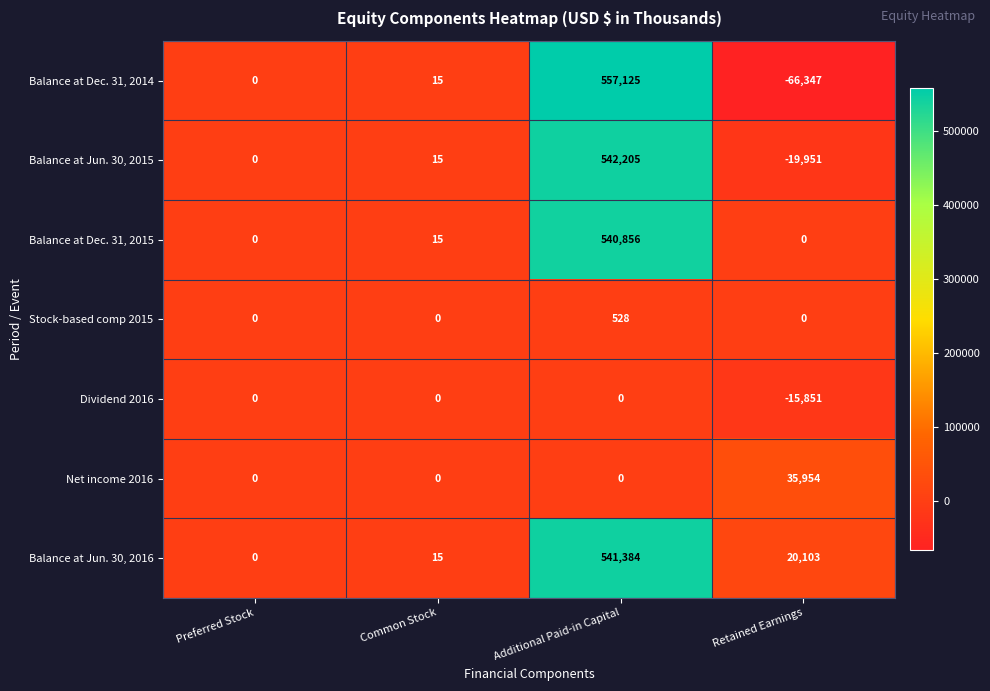

What is the difference between the maximum and minimum values in the Net income 2016 series?

35954